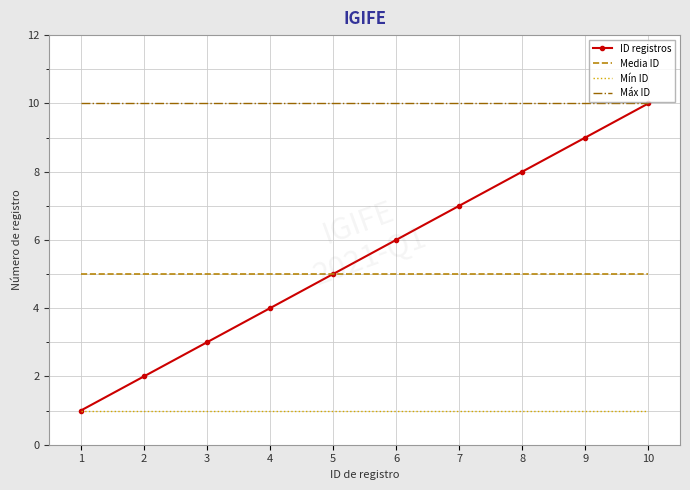

What is the approximate value of Máx ID at 5?

10